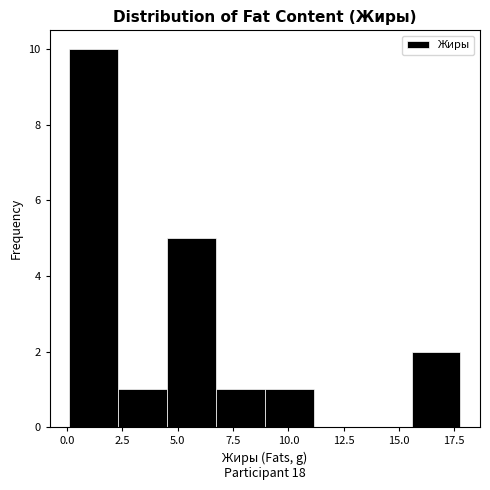

Reading left to right, transcribe this chart: for each bar, give the range it covers on the x-axis and its height. Neither the bar edges nor the heights are printed on the chart, so give them approximately, as read against the axes.

0.0 to 2.5: 10
2.5 to 4.5: 1
4.5 to 6.5: 5
6.5 to 9.0: 1
9.0 to 11.0: 1
11.0 to 13.5: 0
13.5 to 15.5: 0
15.5 to 18.0: 2